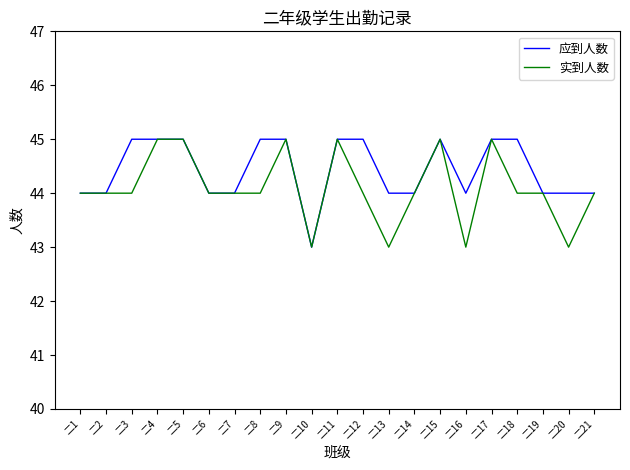

Between 二1 and 二8, which series saw the biggest shift?

应到人数